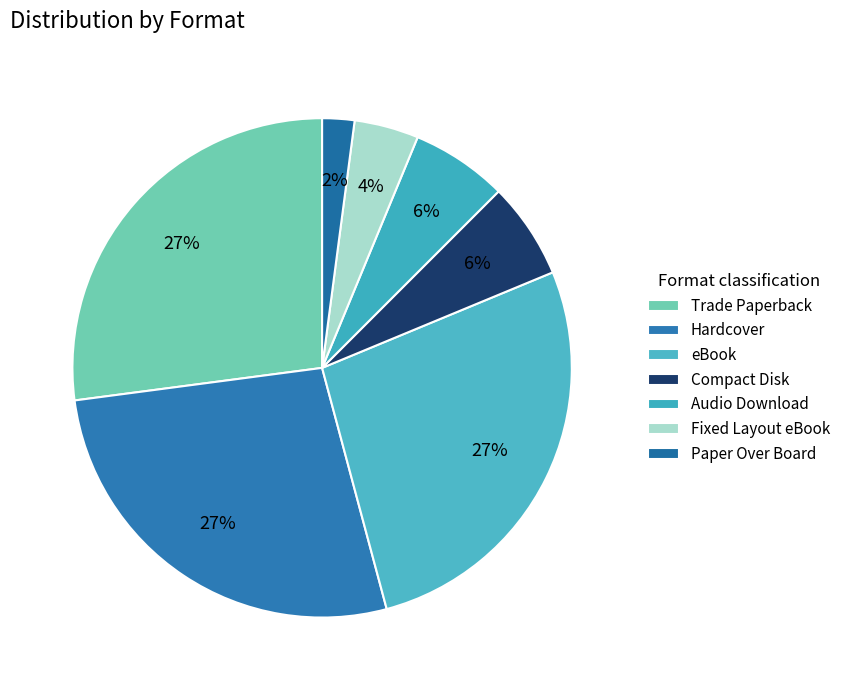

How many segments does this pie chart have?

7